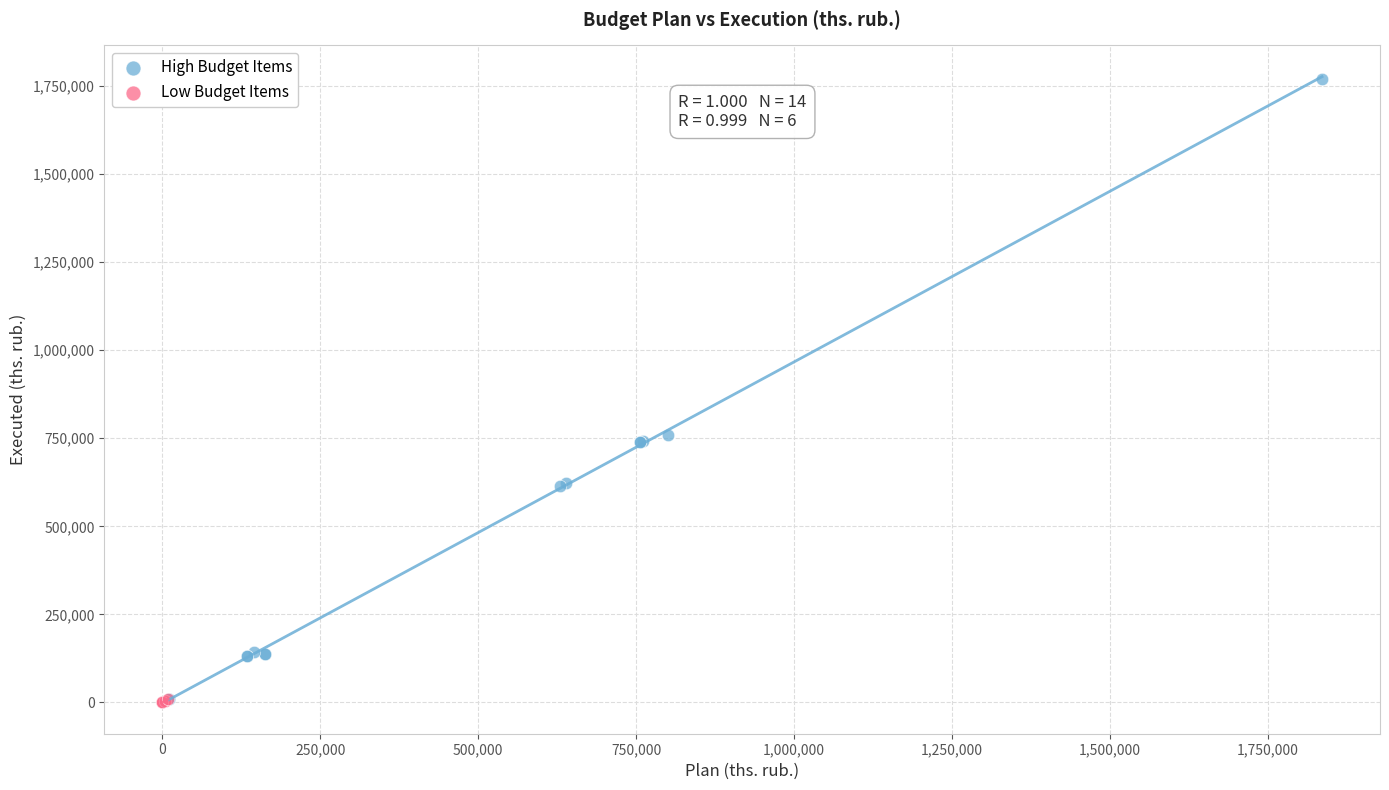

Which series contains the highest Y value?

High Budget Items